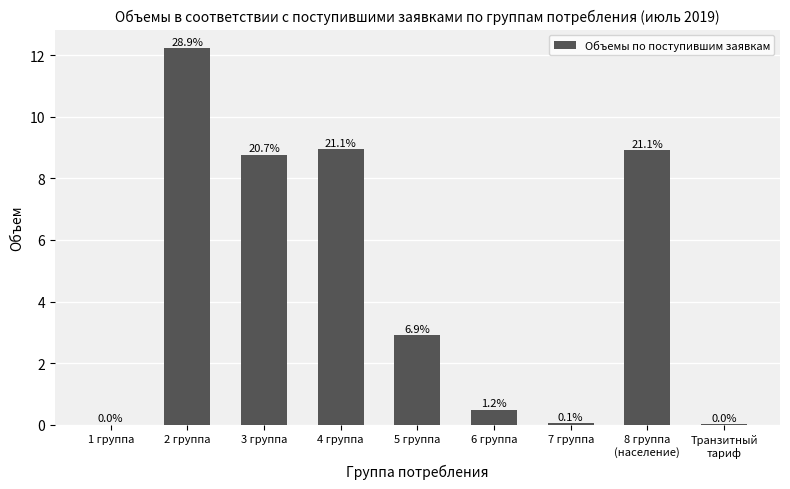

The chart shows a value of 8.9 at 4 группа. True or false?

True